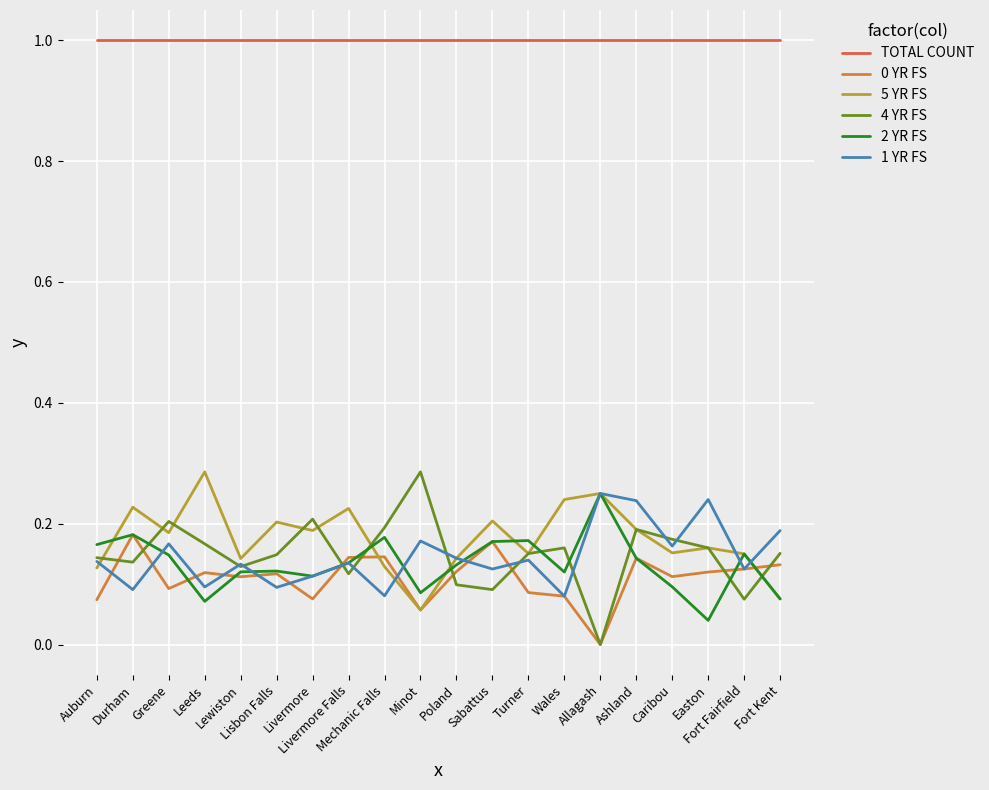

Which series has the largest total across all categories?

TOTAL COUNT